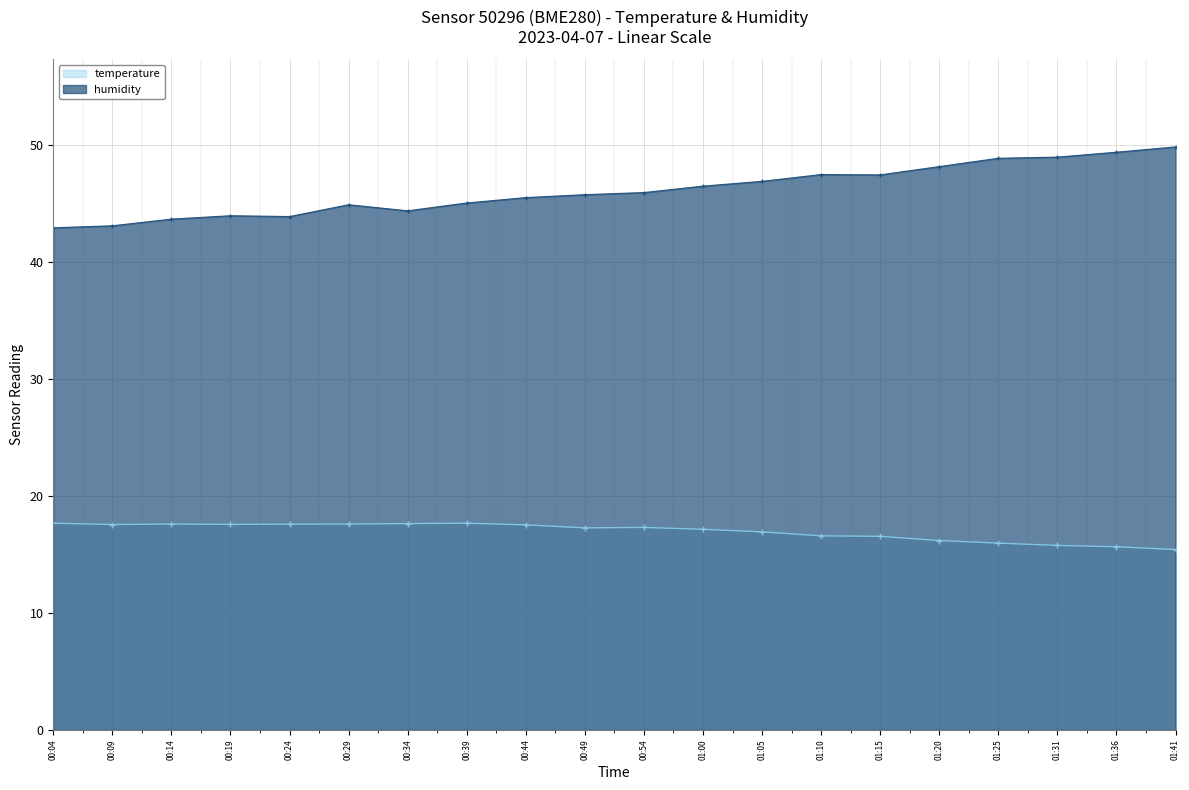

What value does the temperature series have at 00:49?

17.3